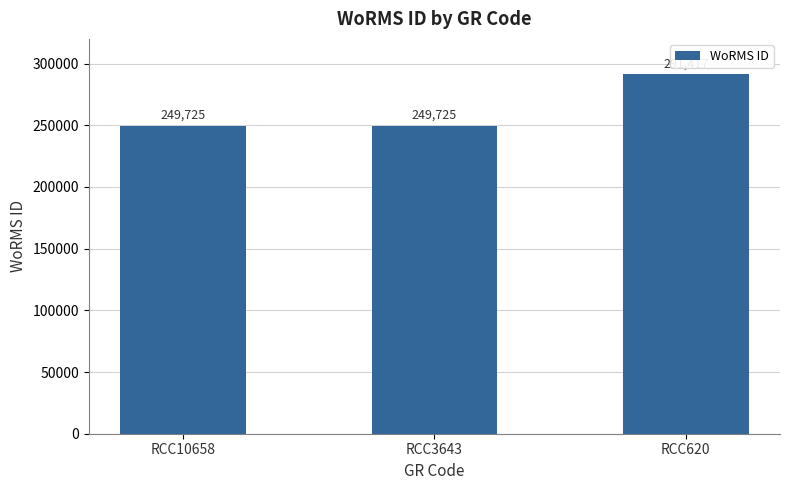

What is the sum of the values at RCC10658 and RCC620?

541142